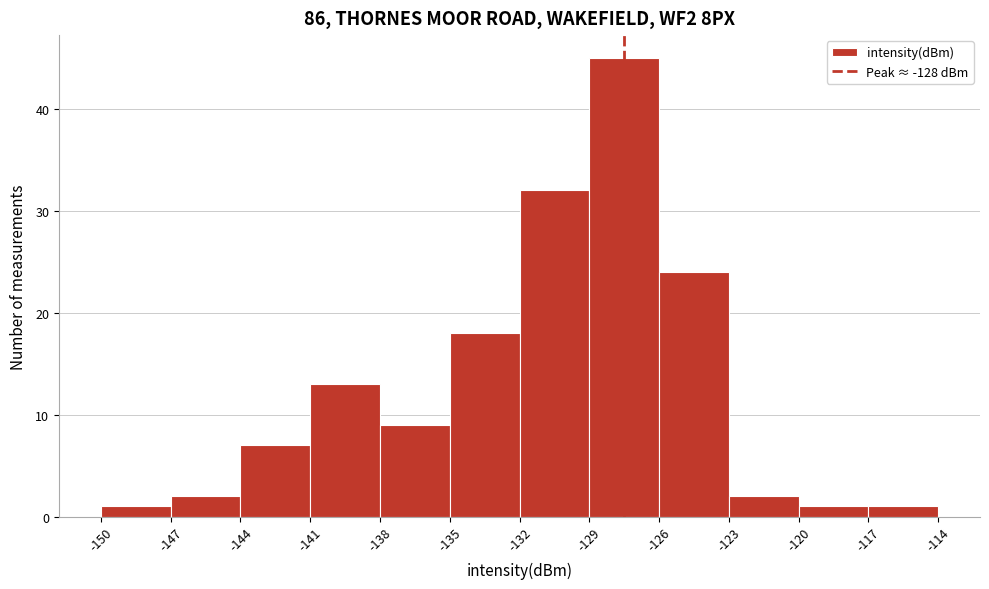

Reading left to right, list every bar in this chart as the range it spans on the x-axis followed by its height. The values are not printed on the chart, so give them approximately, as read against the axis.

-150 to -147: 1
-147 to -144: 2
-144 to -141: 7
-141 to -138: 13
-138 to -135: 9
-135 to -132: 18
-132 to -129: 32
-129 to -126: 45
-126 to -123: 24
-123 to -120: 2
-120 to -117: 1
-117 to -114: 1